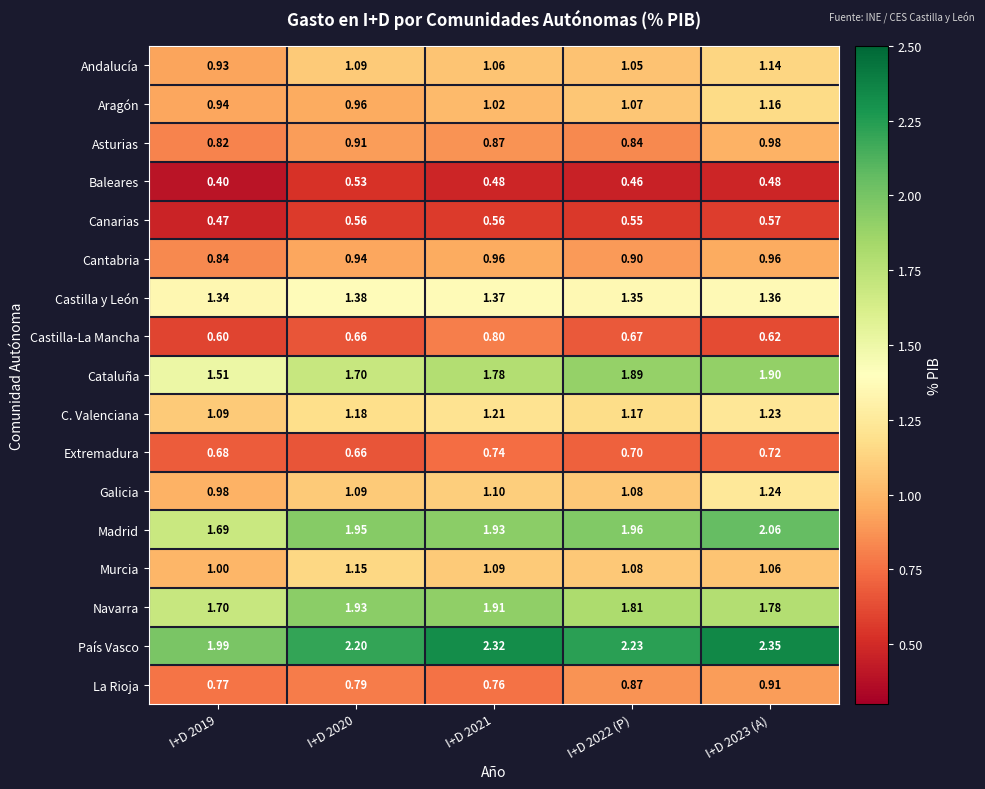

Between I+D 2021 and I+D 2022 (P), which series saw the biggest shift?

Castilla-La Mancha